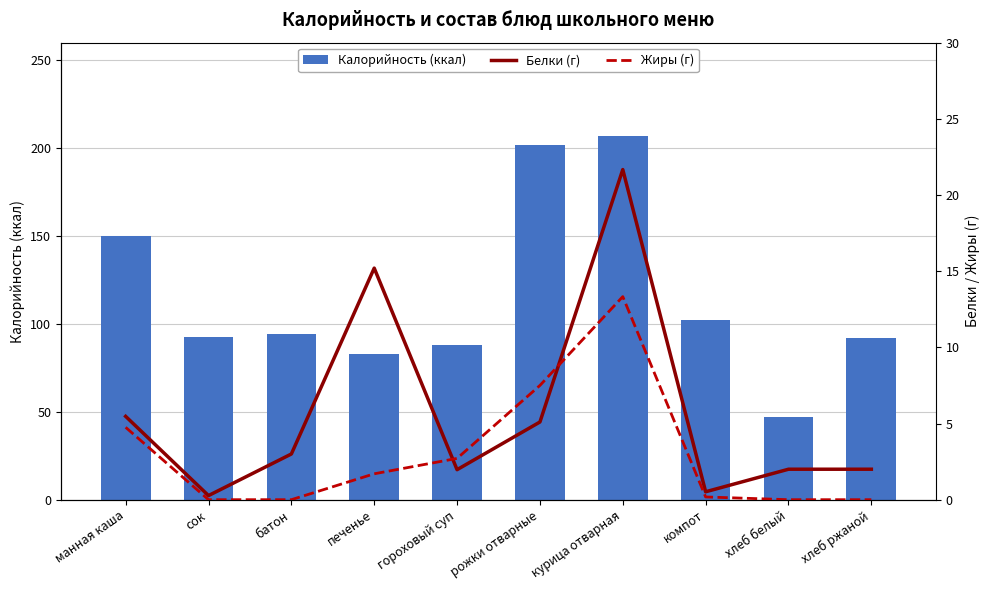

Reading right to left, extract all data points from this chart.

Калорийность (ккал): хлеб ржаной=92.0	хлеб белый=47.0	компот=102.0	курица отварная=206.7	рожки отварные=201.9	гороховый суп=87.8	печенье=82.9	батон=94.0	сок=92.3	манная каша=150.0
Белки (г): хлеб ржаной=2.0	хлеб белый=2.0	компот=0.5	курица отварная=21.7	рожки отварные=5.1	гороховый суп=2.0	печенье=15.2	батон=3.0	сок=0.3	манная каша=5.5
Жиры (г): хлеб ржаной=0.0	хлеб белый=0.0	компот=0.2	курица отварная=13.3	рожки отварные=7.5	гороховый суп=2.7	печенье=1.7	батон=0.0	сок=0.0	манная каша=4.8